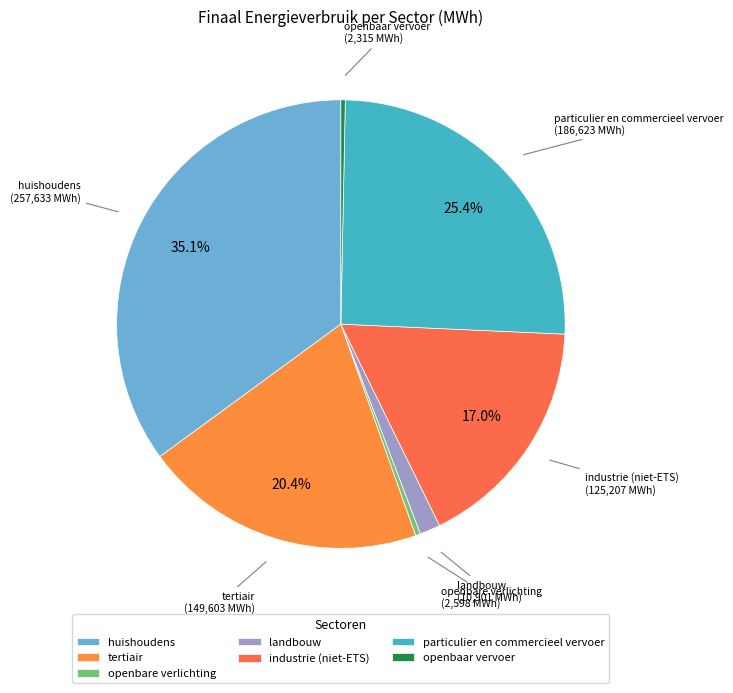

What percentage is NOT represented by particulier en commercieel vervoer?

74.6%